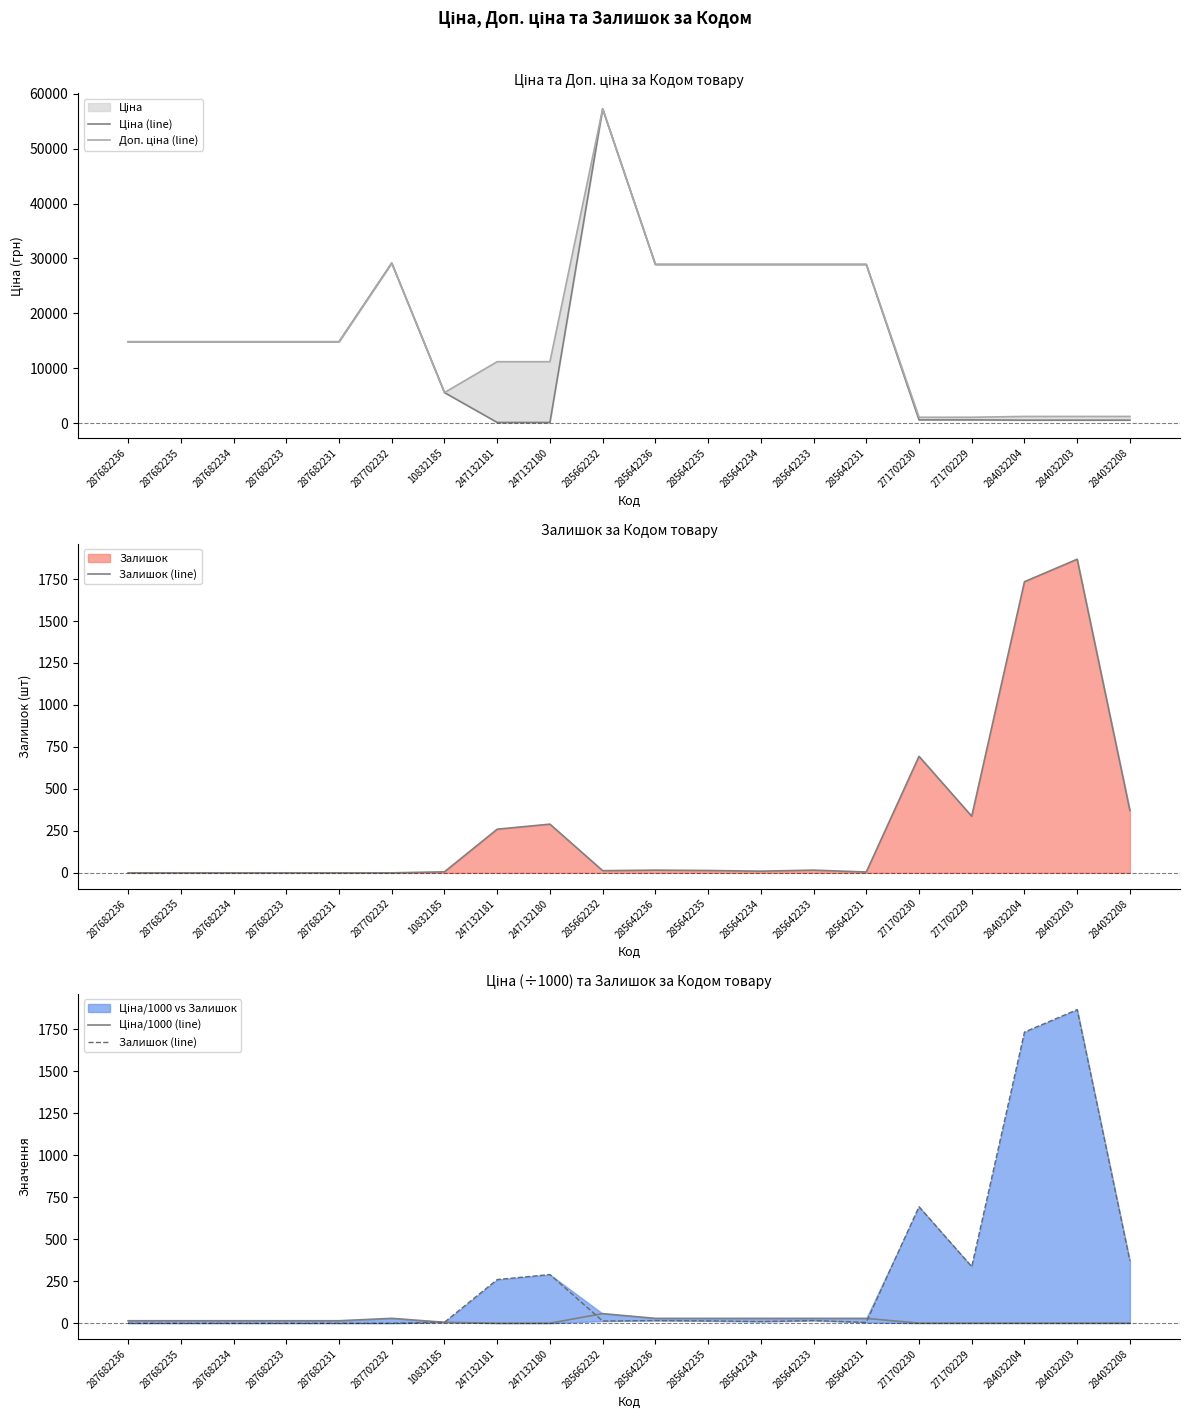

Reading right to left, extract all data points from this chart.

Ціна (line): 528.2	528.2	528.2	578.1	578.1	28901.7	28901.7	28901.7	28901.7	28901.7	57258.0	111.8	111.8	5560.3	29152.3	14817.6	14817.6	14817.6	14817.6	14817.6
Доп. ціна (line): 1210.7	1210.7	1210.7	1060.0	1060.0	28901.7	28901.7	28901.7	28901.7	28901.7	57258.0	11182.0	11182.0	5560.3	29152.3	14817.6	14817.6	14817.6	14817.6	14817.6
Залишок (line): 371.0	1868.0	1734.0	337.0	694.0	5.0	16.0	10.0	14.0	16.0	13.0	290.0	260.0	6.0	0.0	0.0	0.0	0.0	0.0	0.0
Ціна/1000 (line): 0.5	0.5	0.5	0.6	0.6	28.9	28.9	28.9	28.9	28.9	57.3	0.1	0.1	5.6	29.2	14.8	14.8	14.8	14.8	14.8